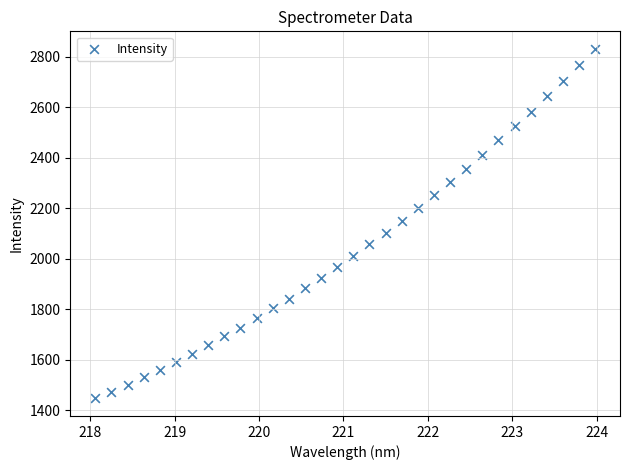

What is the range of X values (max minus min)?

5.9